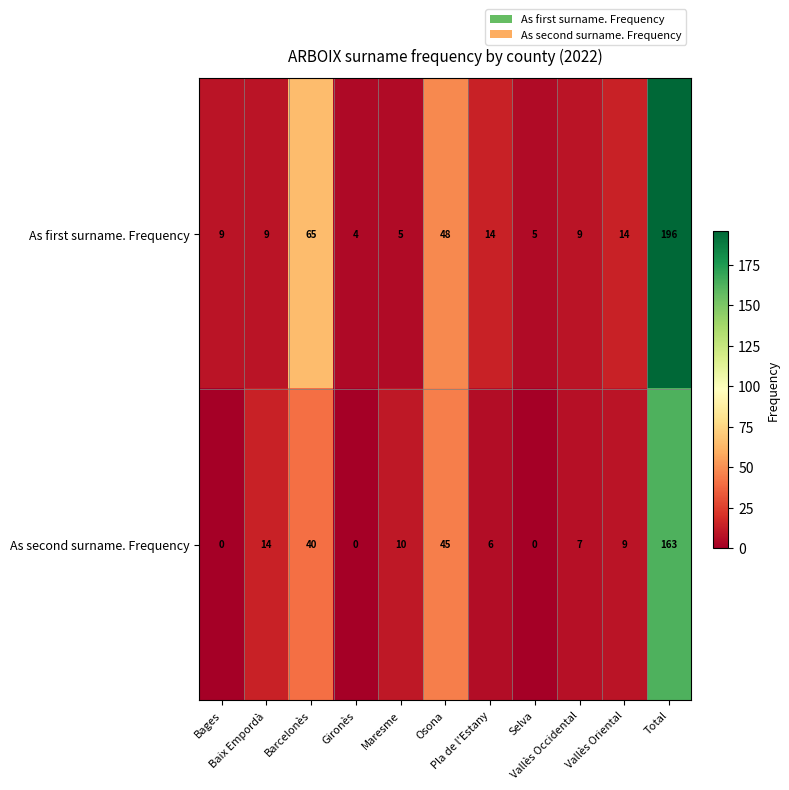

What is the difference between the second highest and minimum values in the As second surname. Frequency series?

45